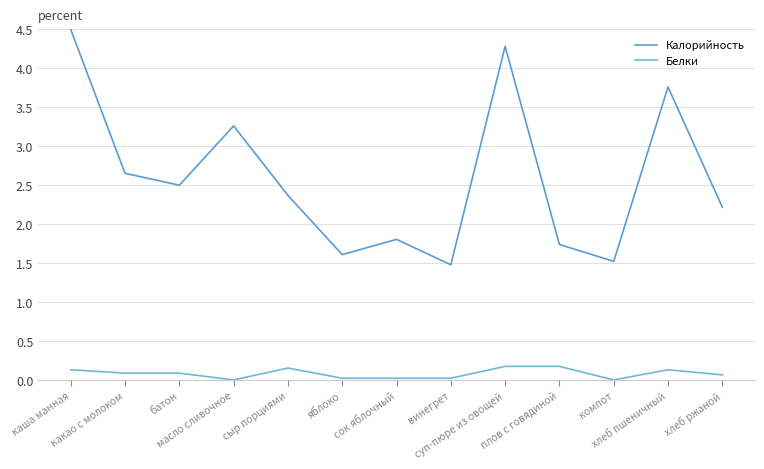

Reading left to right, transcribe all the data shown in this chart.

Калорийность: каша манная=4.5	какао с молоком=2.7	батон=2.5	масло сливочное=3.3	сыр порциями=2.4	яблоко=1.6	сок яблочный=1.8	винегрет=1.5	суп-пюре из овощей=4.3	плов с говядиной=1.7	компот=1.5	хлеб пшеничный=3.8	хлеб ржаной=2.2
Белки: каша манная=0.1	какао с молоком=0.1	батон=0.1	масло сливочное=0.0	сыр порциями=0.2	яблоко=0.0	сок яблочный=0.0	винегрет=0.0	суп-пюре из овощей=0.2	плов с говядиной=0.2	компот=0.0	хлеб пшеничный=0.1	хлеб ржаной=0.1